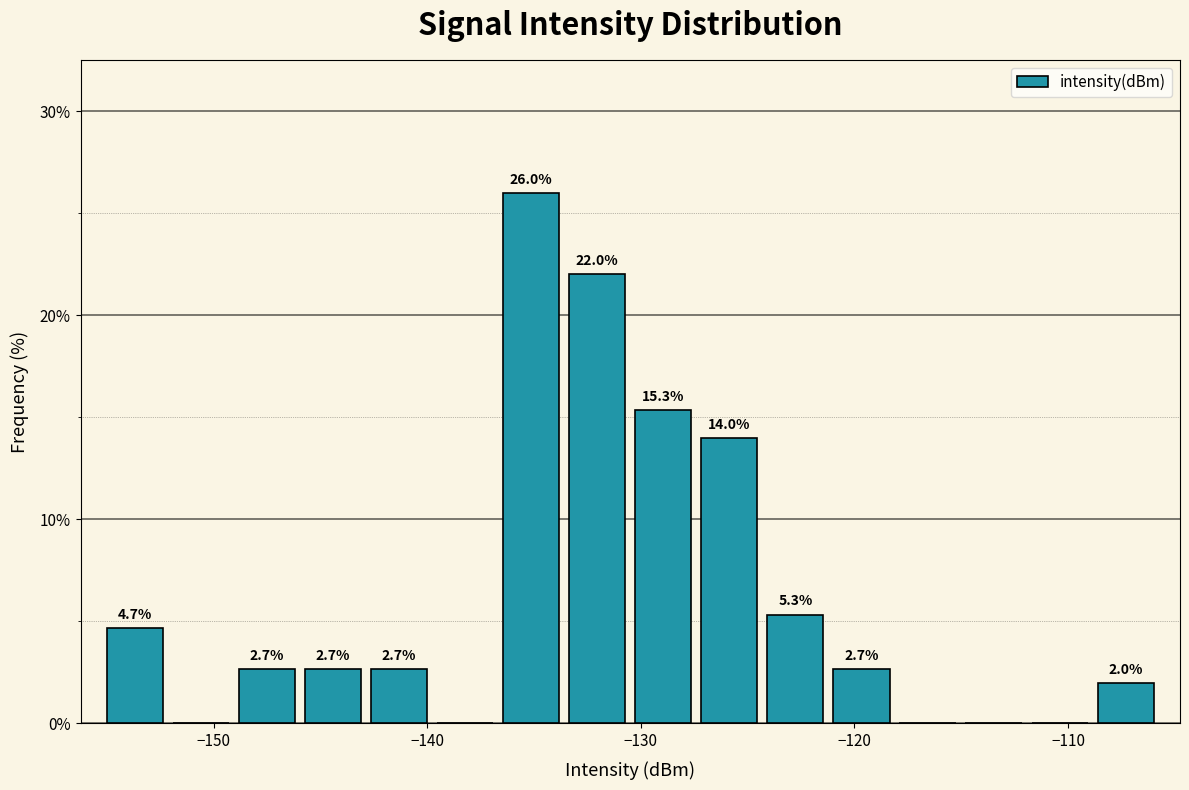

Read against the x-axis, roughly where is the centre of the tallest bar?

-135